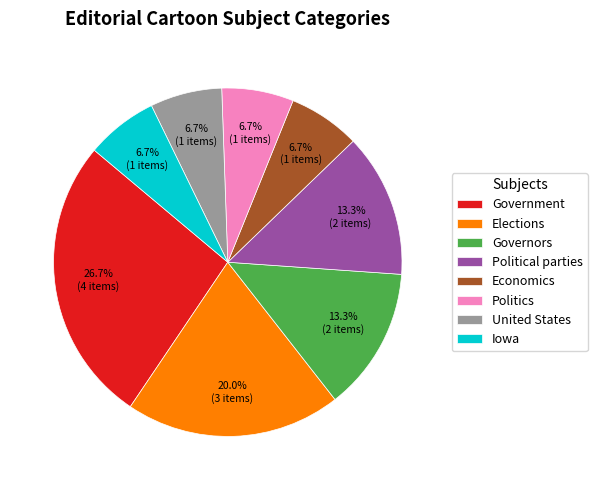

Is United States the majority of the pie?

No